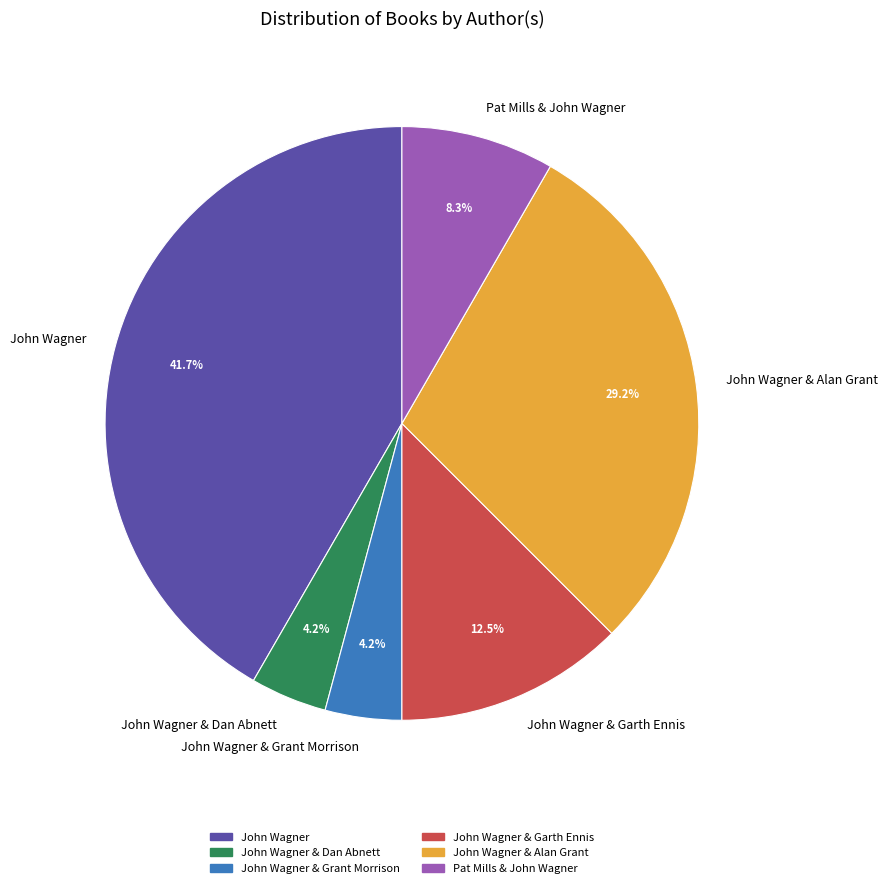

To the nearest percent, what portion does Pat Mills & John Wagner represent?

8%